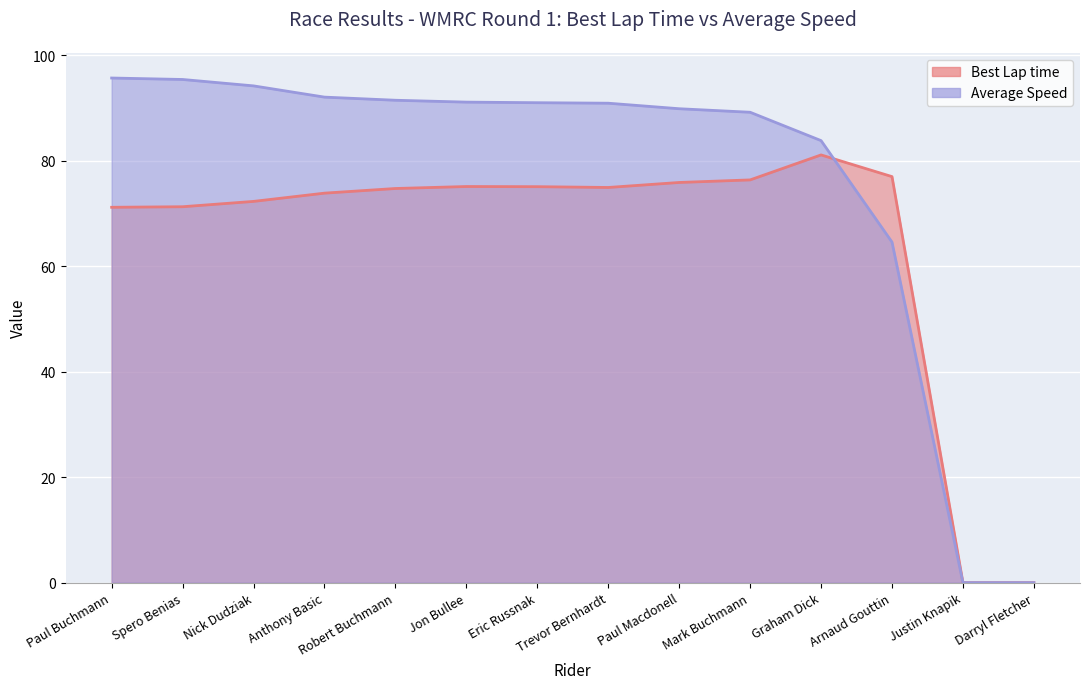

True or false: Best Lap time has a value of 114.4 at Anthony Basic.

False